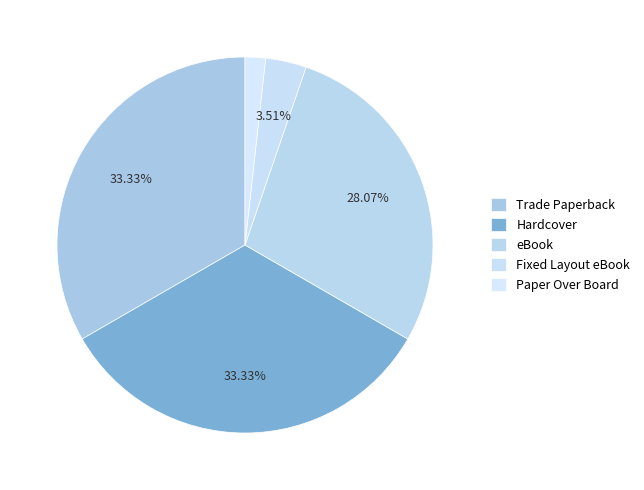

How much of the chart is everything except Trade Paperback?

66.7%